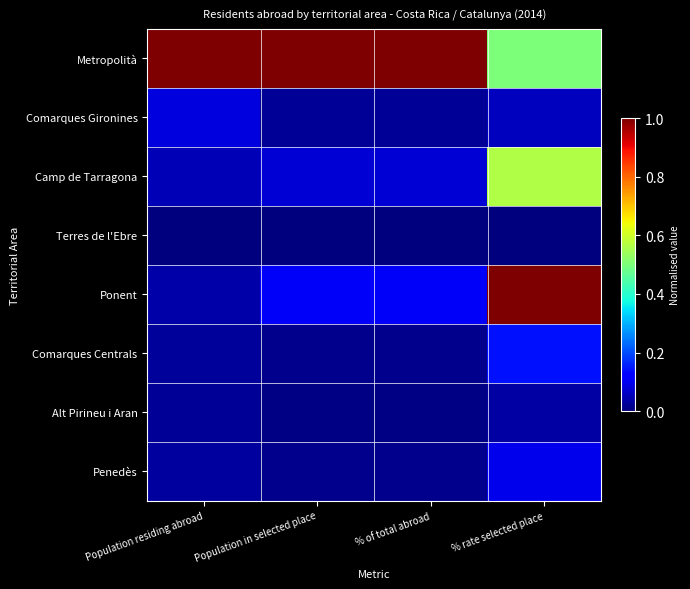

Rank the series by their maximum value, from lowest to highest.

Terres de l'Ebre, Alt Pirineu i Aran, Comarques Gironines, Penedès, Comarques Centrals, Camp de Tarragona, Metropolità, Ponent